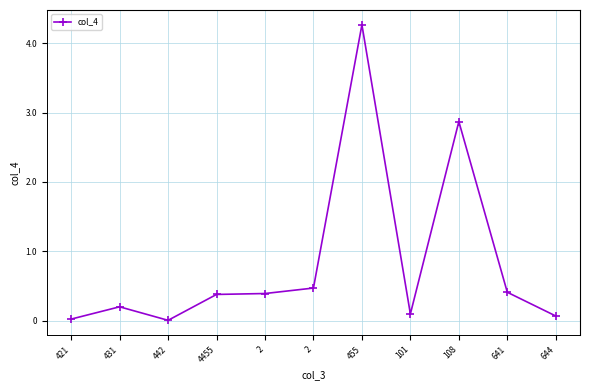

At which category does the chart reach its minimum across all series?

442